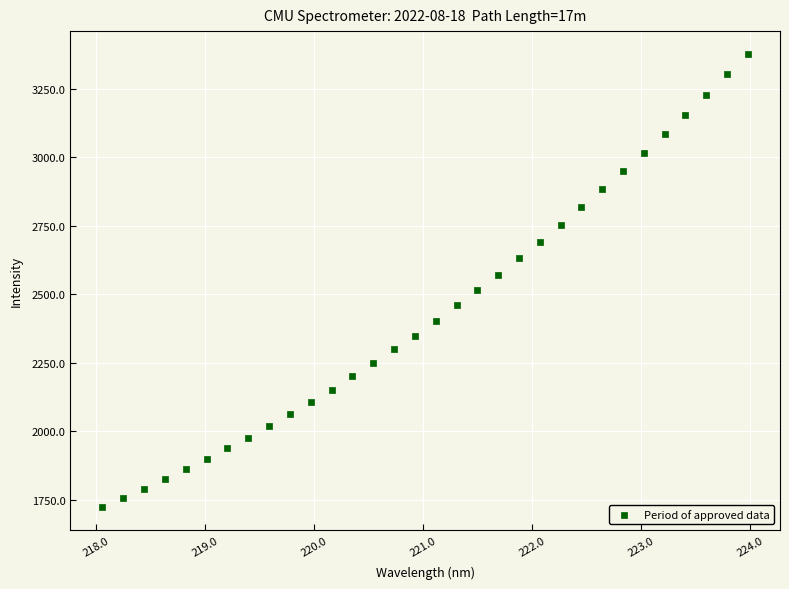

What is the range of X values (max minus min)?

5.9